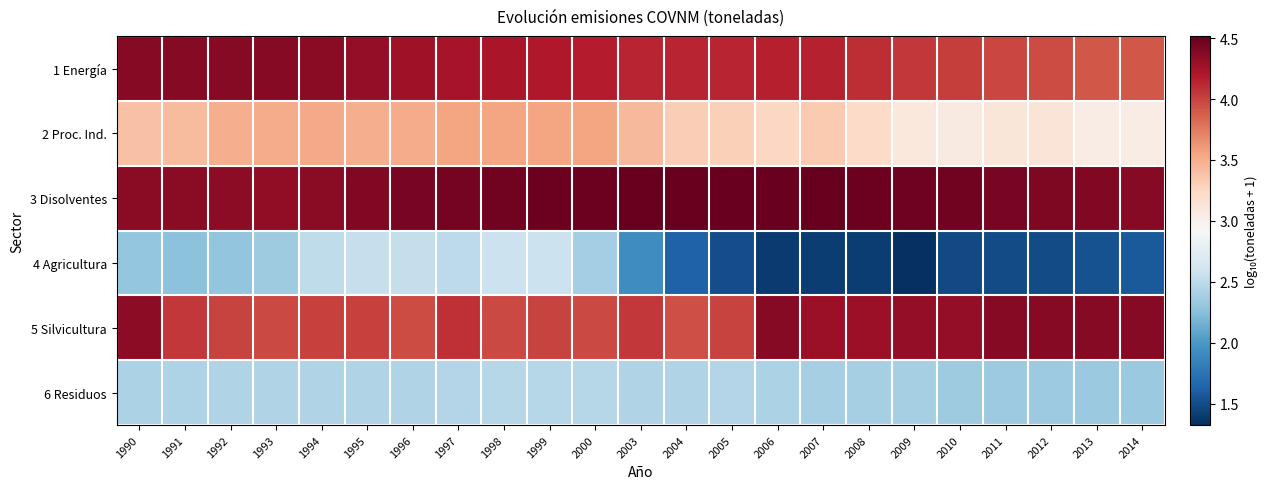

Reading left to right, what are all the values shown in this chart?

1 Energía: 1990=4.4	1991=4.4	1992=4.4	1993=4.4	1994=4.4	1995=4.3	1996=4.3	1997=4.2	1998=4.2	1999=4.2	2000=4.2	2003=4.1	2004=4.1	2005=4.1	2006=4.2	2007=4.1	2008=4.1	2009=4.1	2010=4.0	2011=4.0	2012=4.0	2013=3.9	2014=3.9
2 Proc. Ind.: 1990=3.4	1991=3.4	1992=3.5	1993=3.5	1994=3.5	1995=3.5	1996=3.5	1997=3.5	1998=3.6	1999=3.5	2000=3.5	2003=3.4	2004=3.3	2005=3.3	2006=3.3	2007=3.3	2008=3.2	2009=3.1	2010=3.1	2011=3.1	2012=3.1	2013=3.0	2014=3.0
3 Disolventes: 1990=4.4	1991=4.4	1992=4.3	1993=4.3	1994=4.4	1995=4.4	1996=4.4	1997=4.4	1998=4.5	1999=4.5	2000=4.5	2003=4.5	2004=4.5	2005=4.5	2006=4.5	2007=4.5	2008=4.5	2009=4.5	2010=4.5	2011=4.4	2012=4.4	2013=4.4	2014=4.4
4 Agricultura: 1990=2.3	1991=2.3	1992=2.3	1993=2.4	1994=2.5	1995=2.6	1996=2.5	1997=2.5	1998=2.6	1999=2.6	2000=2.4	2003=1.9	2004=1.6	2005=1.5	2006=1.4	2007=1.4	2008=1.4	2009=1.3	2010=1.5	2011=1.5	2012=1.5	2013=1.5	2014=1.6
5 Silvicultura: 1990=4.4	1991=4.1	1992=4.0	1993=4.0	1994=4.0	1995=4.0	1996=4.0	1997=4.1	1998=4.0	1999=4.0	2000=4.0	2003=4.0	2004=4.0	2005=4.0	2006=4.4	2007=4.3	2008=4.3	2009=4.3	2010=4.3	2011=4.4	2012=4.4	2013=4.4	2014=4.4
6 Residuos: 1990=2.4	1991=2.4	1992=2.4	1993=2.4	1994=2.4	1995=2.4	1996=2.4	1997=2.4	1998=2.5	1999=2.5	2000=2.5	2003=2.4	2004=2.4	2005=2.5	2006=2.4	2007=2.4	2008=2.4	2009=2.4	2010=2.4	2011=2.3	2012=2.3	2013=2.3	2014=2.3